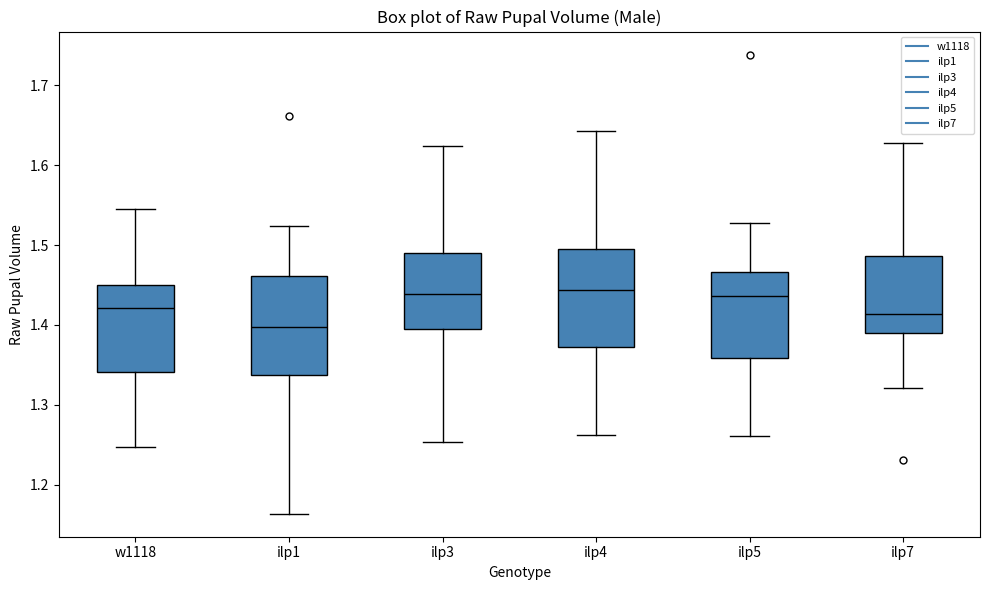

Reading left to right, transcribe this box plot: for each box, give where its median line is, the range the box spans, and where its two whiskers end, as read against the y-axis. The values are not printed on the chart, so give them approximately, as read against the axis.

w1118: median 1.42, box 1.34 to 1.45, whiskers 1.25 to 1.54
ilp1: median 1.40, box 1.34 to 1.46, whiskers 1.16 to 1.52
ilp3: median 1.44, box 1.39 to 1.49, whiskers 1.25 to 1.62
ilp4: median 1.44, box 1.37 to 1.50, whiskers 1.26 to 1.64
ilp5: median 1.44, box 1.36 to 1.47, whiskers 1.26 to 1.53
ilp7: median 1.41, box 1.39 to 1.49, whiskers 1.32 to 1.63